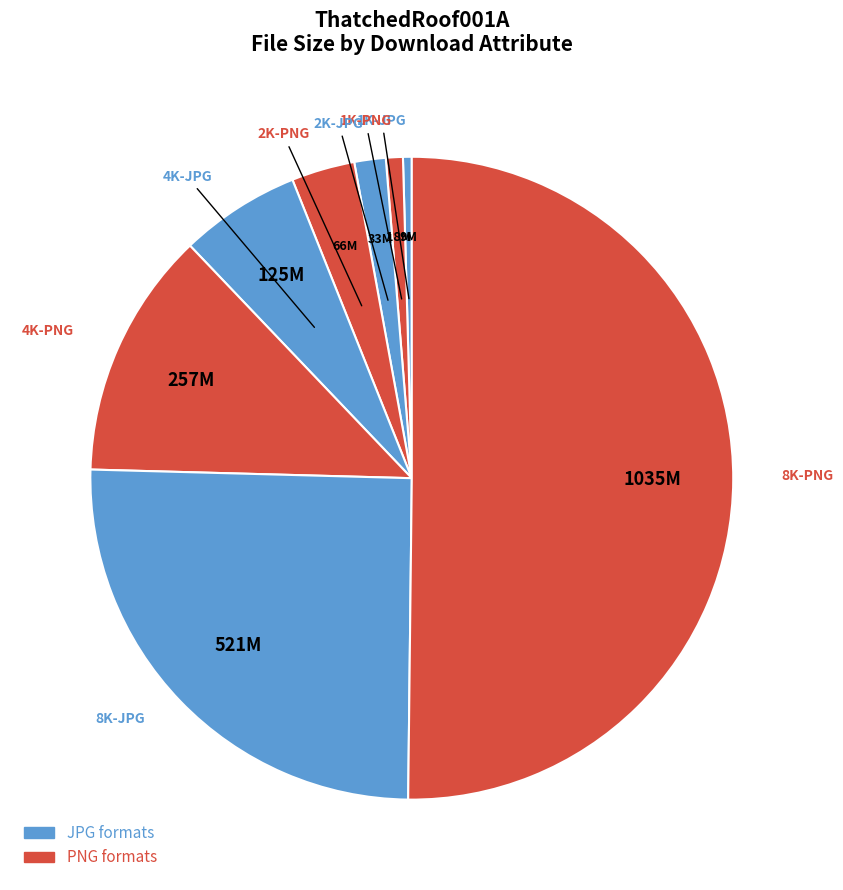

How many segments does this pie chart have?

8